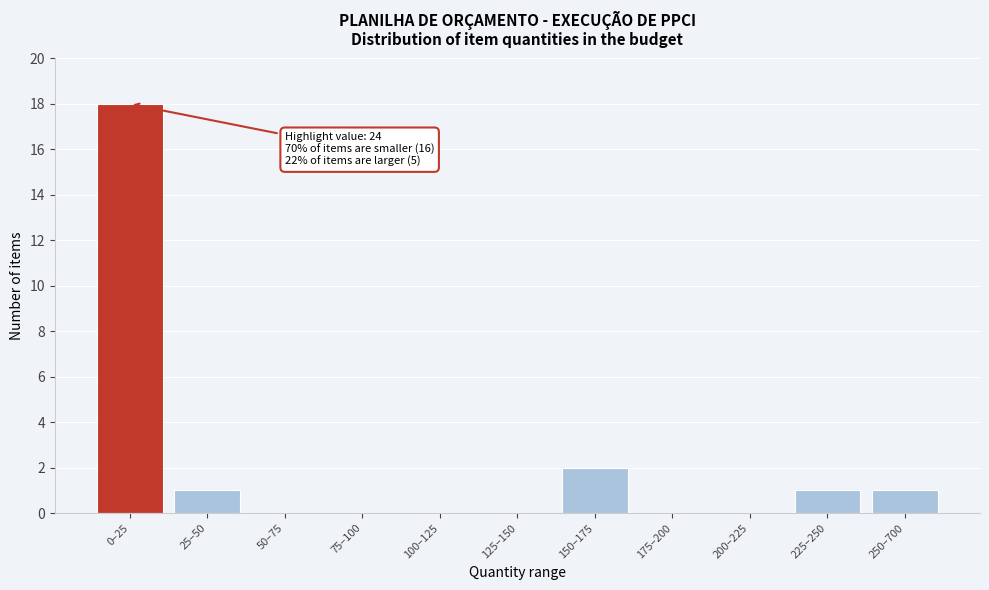

Reading left to right, what are all the values shown in this chart?

0–25=18	25–50=1	50–75=0	75–100=0	100–125=0	125–150=0	150–175=2	175–200=0	200–225=0	225–250=1	250–700=1